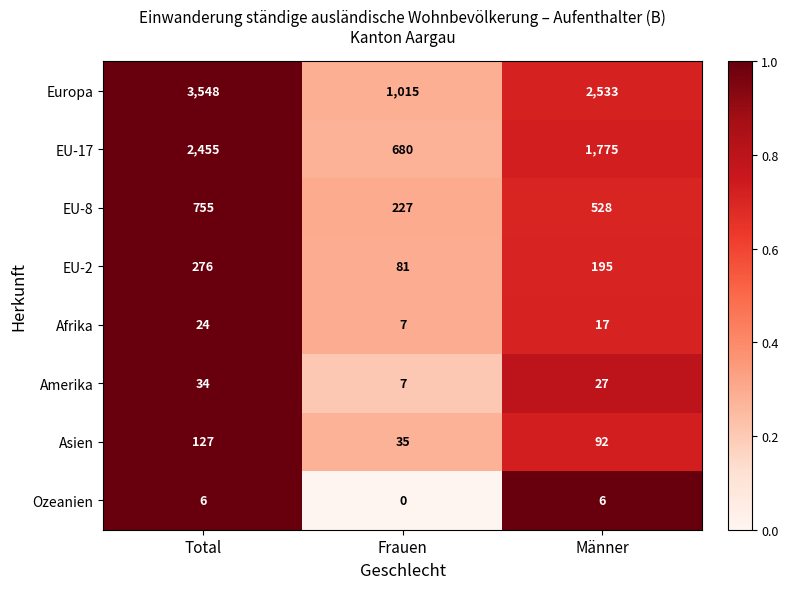

How many data points in EU-2 are less than 195?

1